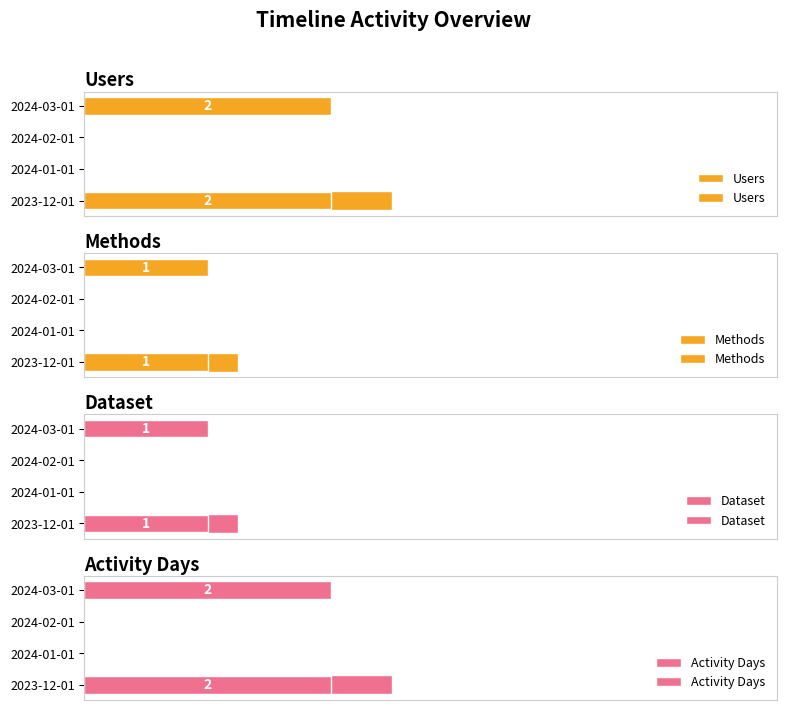

How many Users values are between 0 and 1?

2